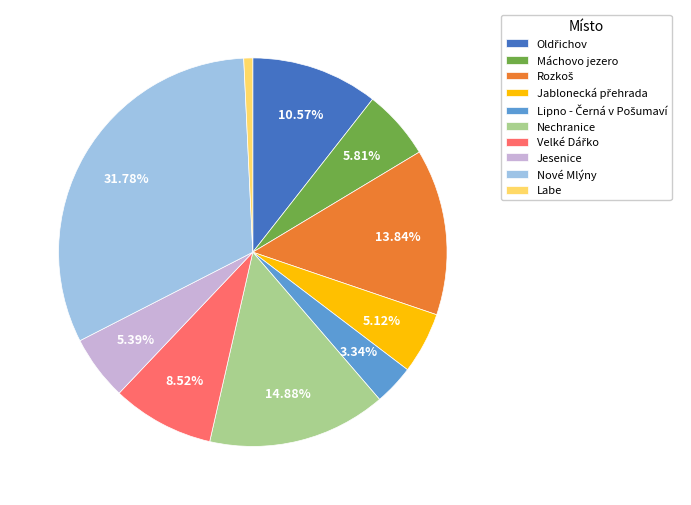

Which category has the smallest portion of the pie?

Labe